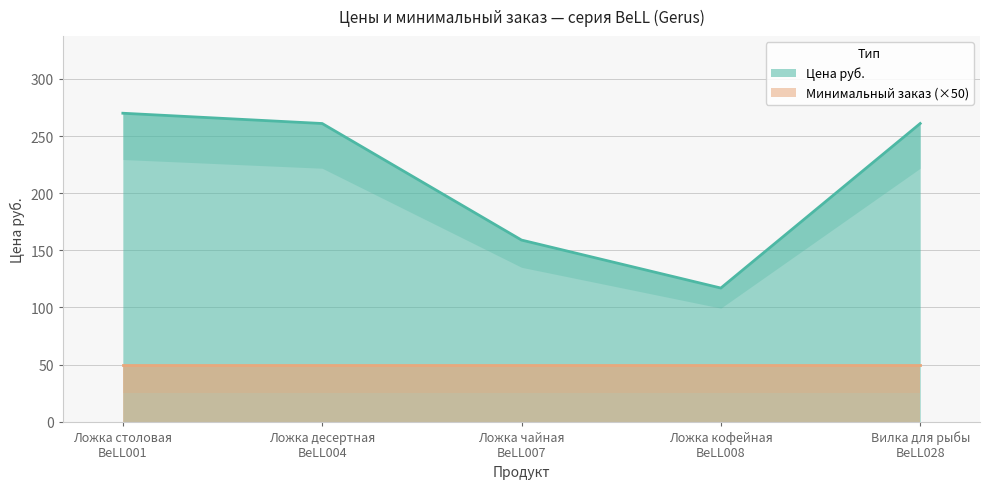

What is the change in value from Ложка столовая
BeLL001 to Ложка кофейная
BeLL008?

-153